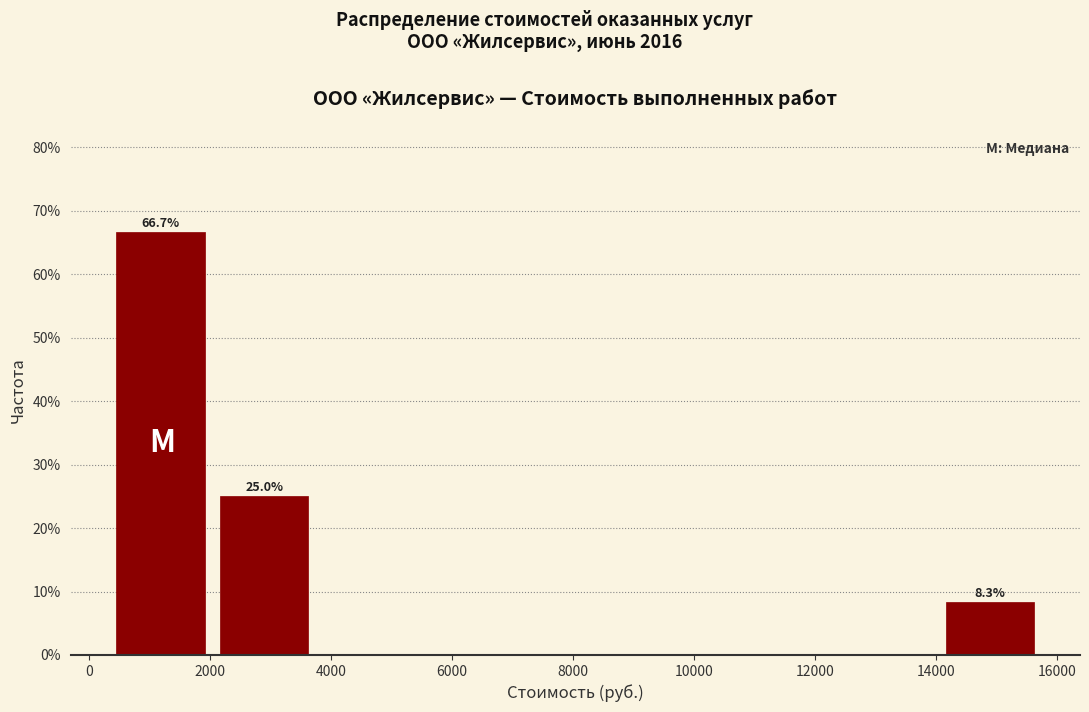

Which range on the x-axis has the tallest bar?

400 to 2000